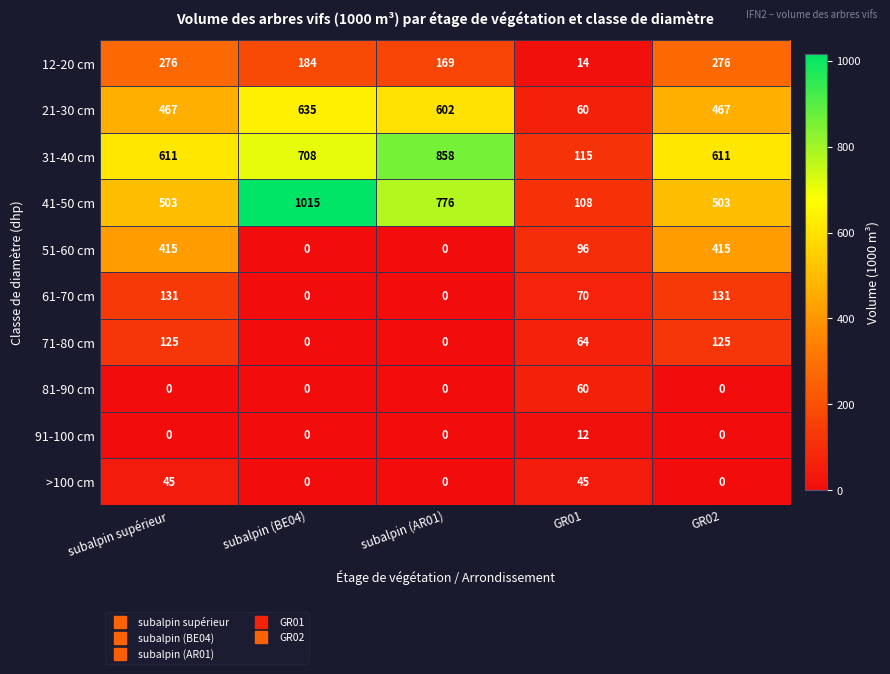

The 81-90 cm series shows 21 at GR01. True or false?

False